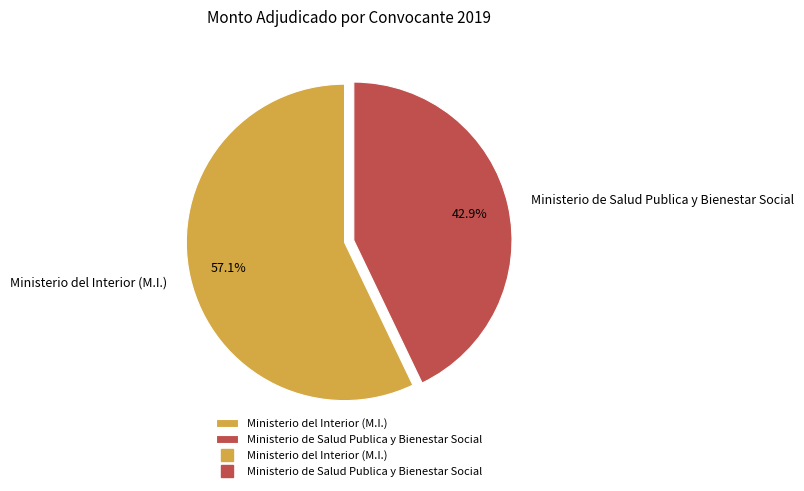

To the nearest percent, what is the difference between the largest and smallest slice percentages?

14%